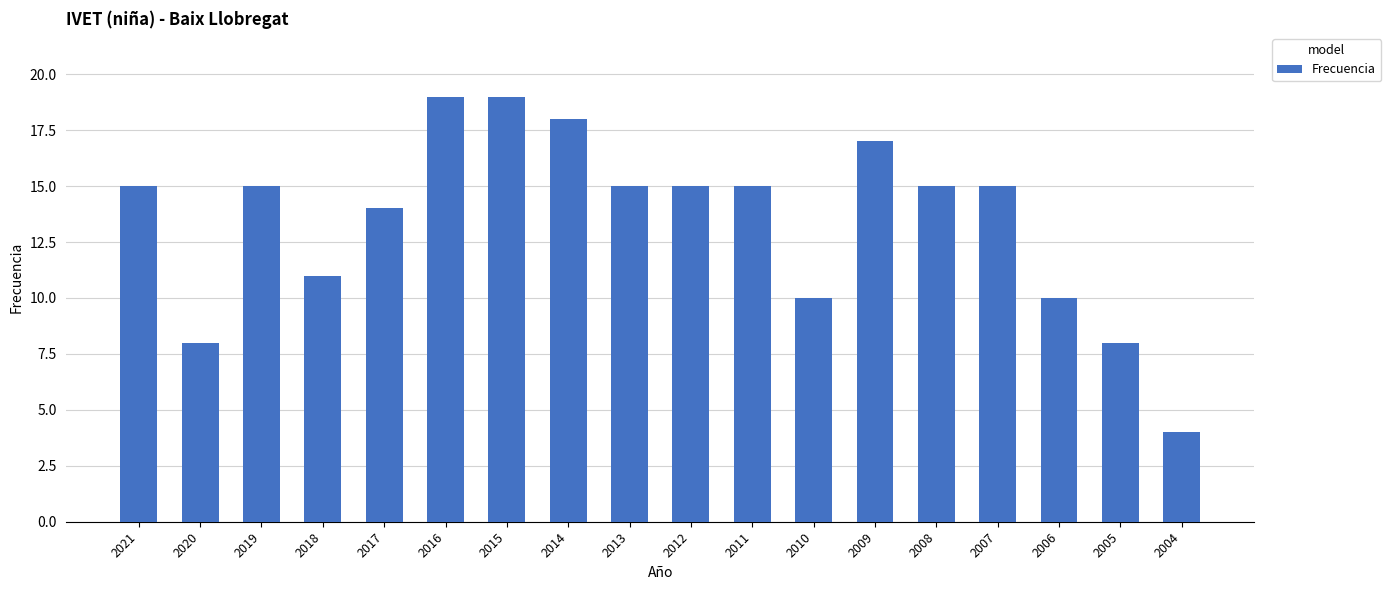

Is it true that the value at 2008 is 24?

False